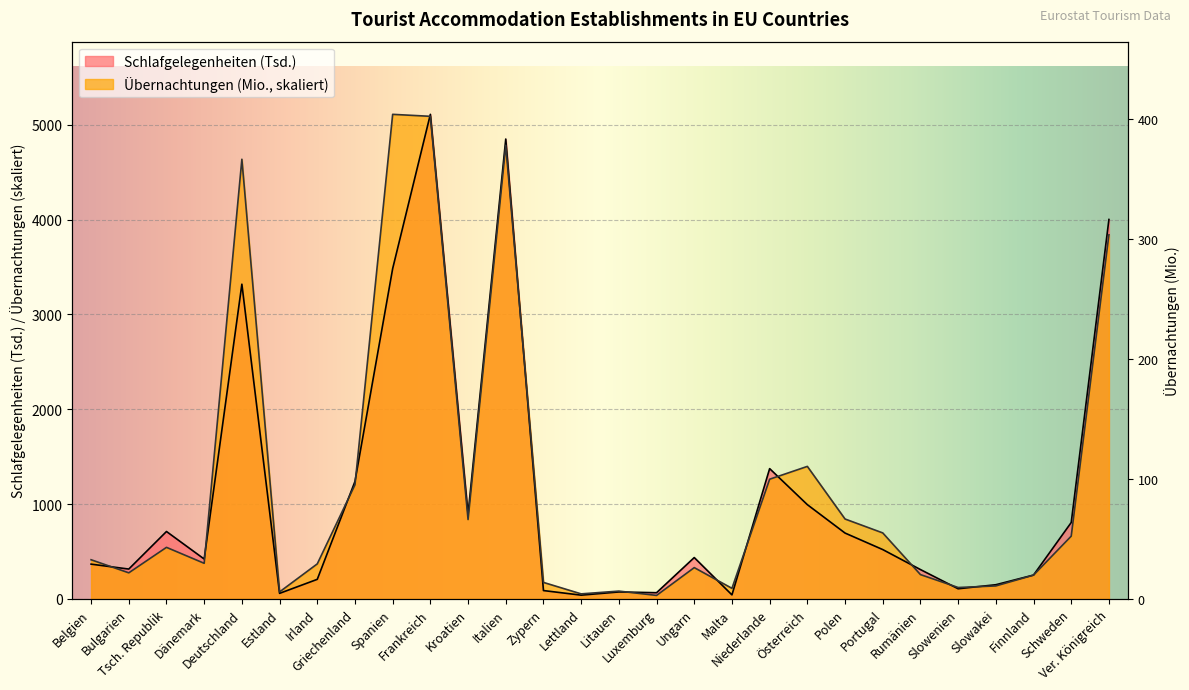

Which series has the widest spread of values?

Übernachtungen (Mio.)